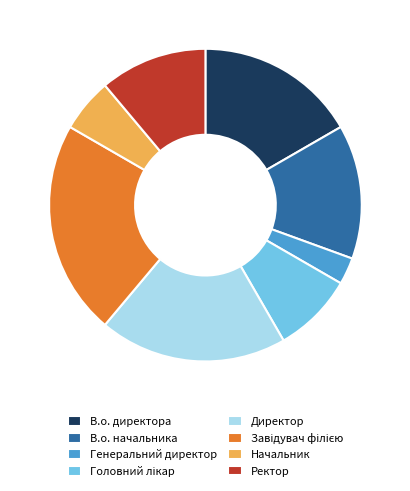

Which has a higher value, Ректор or В.о. начальника?

В.о. начальника